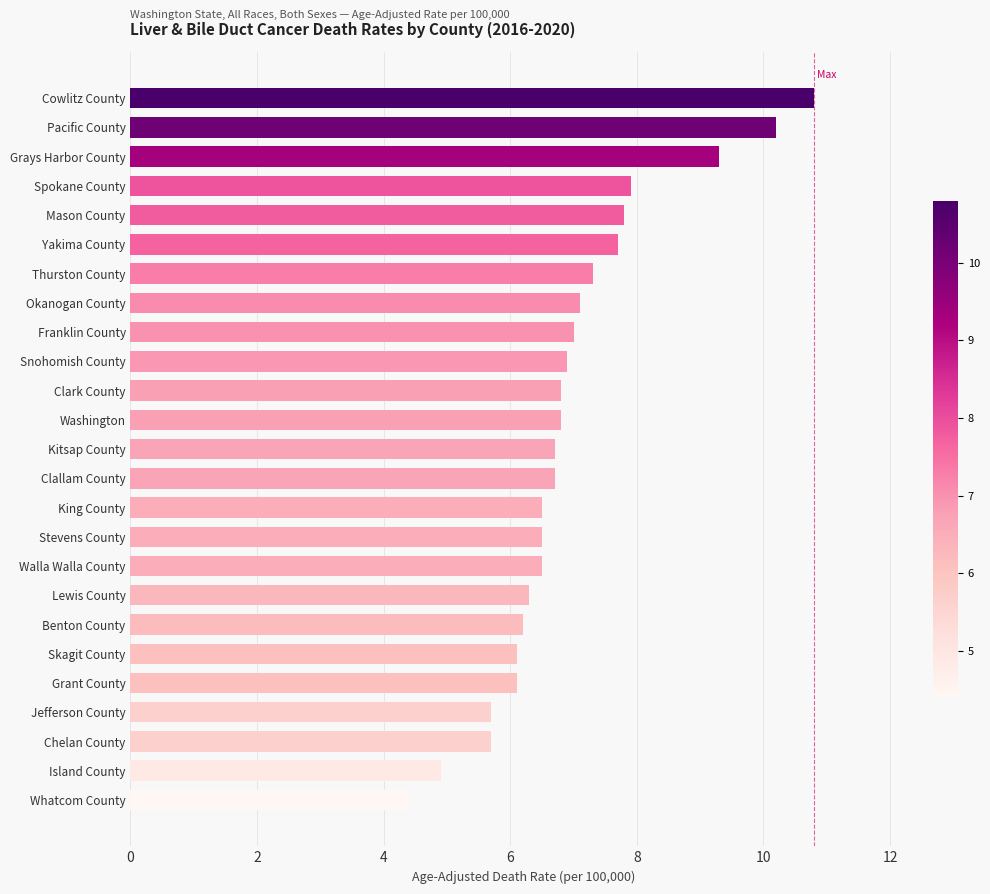

What is the label of the 21st bar from the bottom?

Mason County